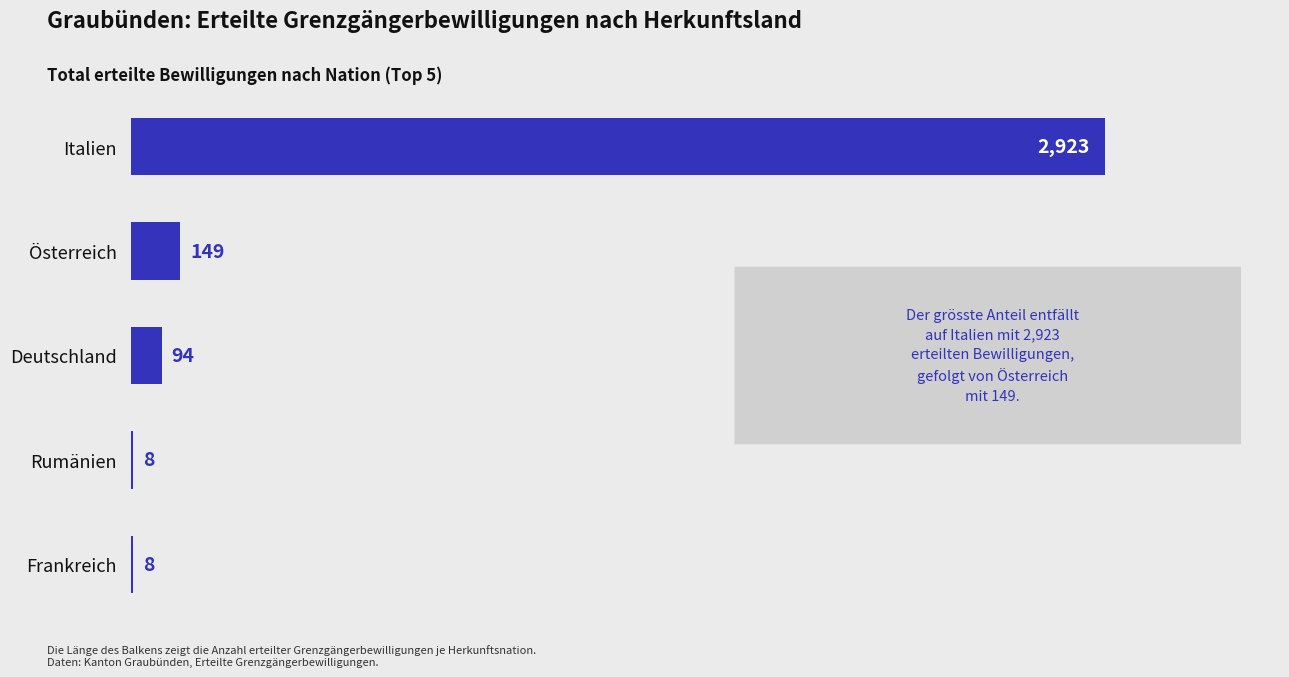

True or false: the data shows 149 at Österreich.

True